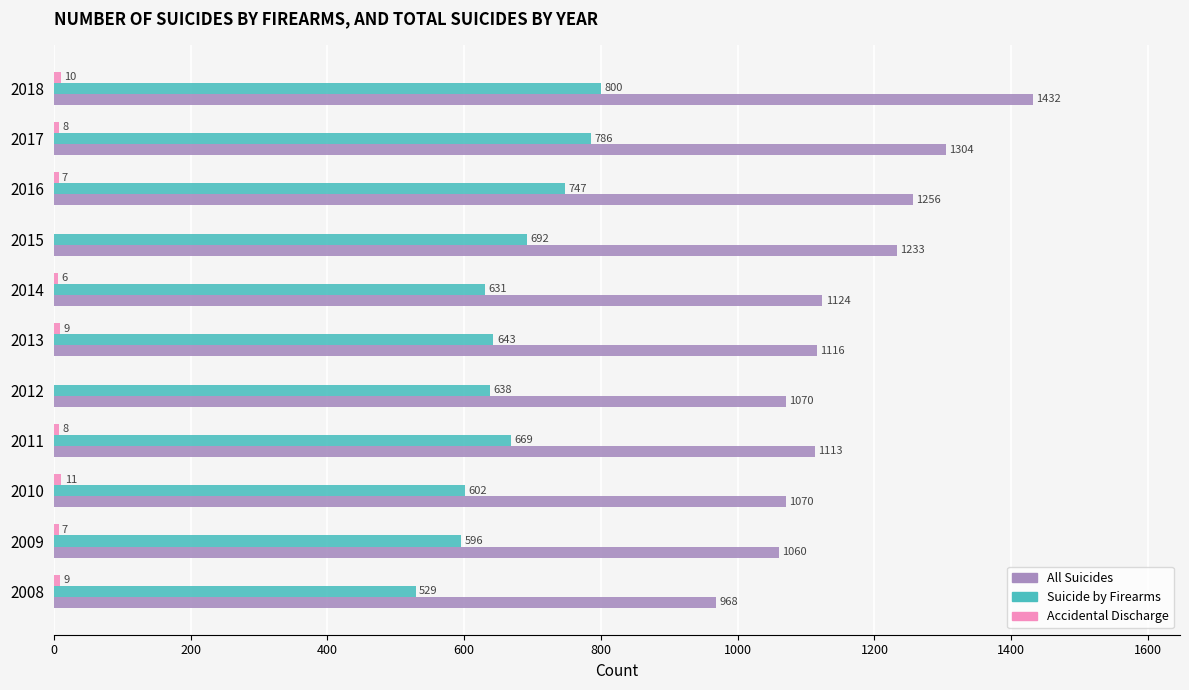

What is the sum of the All Suicides values at 2012 and 2016?

2326